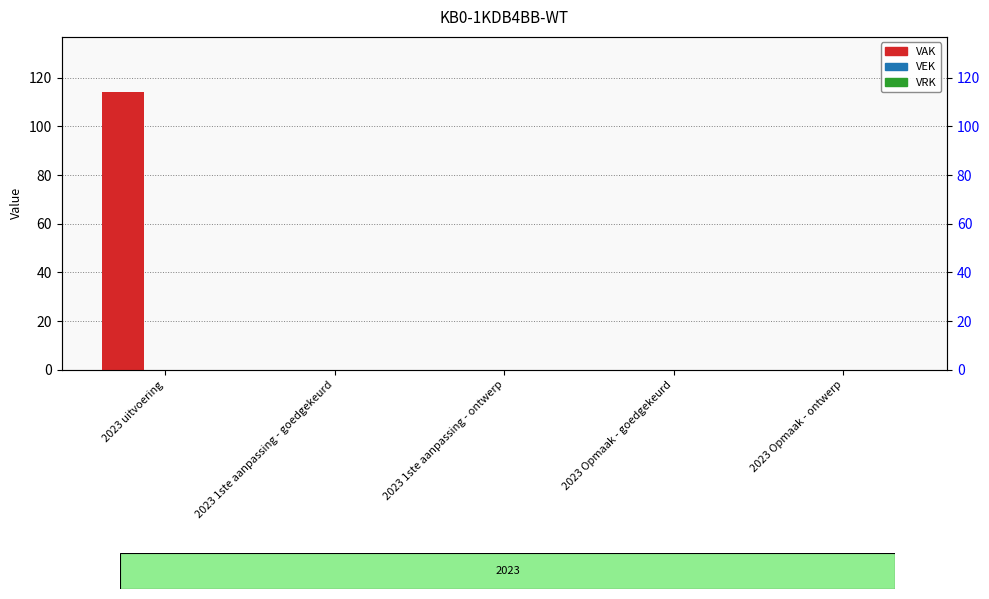

Reading right to left, extract all data points from this chart.

VAK: 2023 Opmaak - ontwerp=0	2023 Opmaak - goedgekeurd=0	2023 1ste aanpassing - ontwerp=0	2023 1ste aanpassing - goedgekeurd=0	2023 uitvoering=114
VEK: 2023 Opmaak - ontwerp=0	2023 Opmaak - goedgekeurd=0	2023 1ste aanpassing - ontwerp=0	2023 1ste aanpassing - goedgekeurd=0	2023 uitvoering=0
VRK: 2023 Opmaak - ontwerp=0	2023 Opmaak - goedgekeurd=0	2023 1ste aanpassing - ontwerp=0	2023 1ste aanpassing - goedgekeurd=0	2023 uitvoering=0